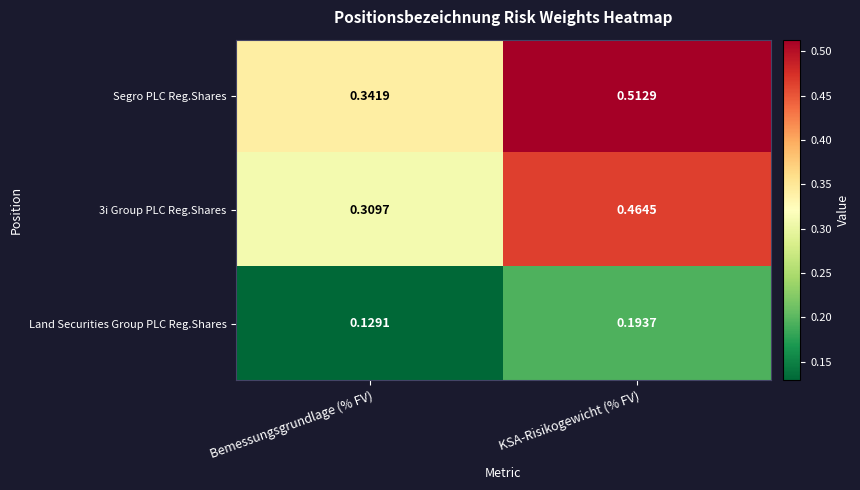

At which category does the chart reach its peak across all series?

KSA-Risikogewicht (% FV)